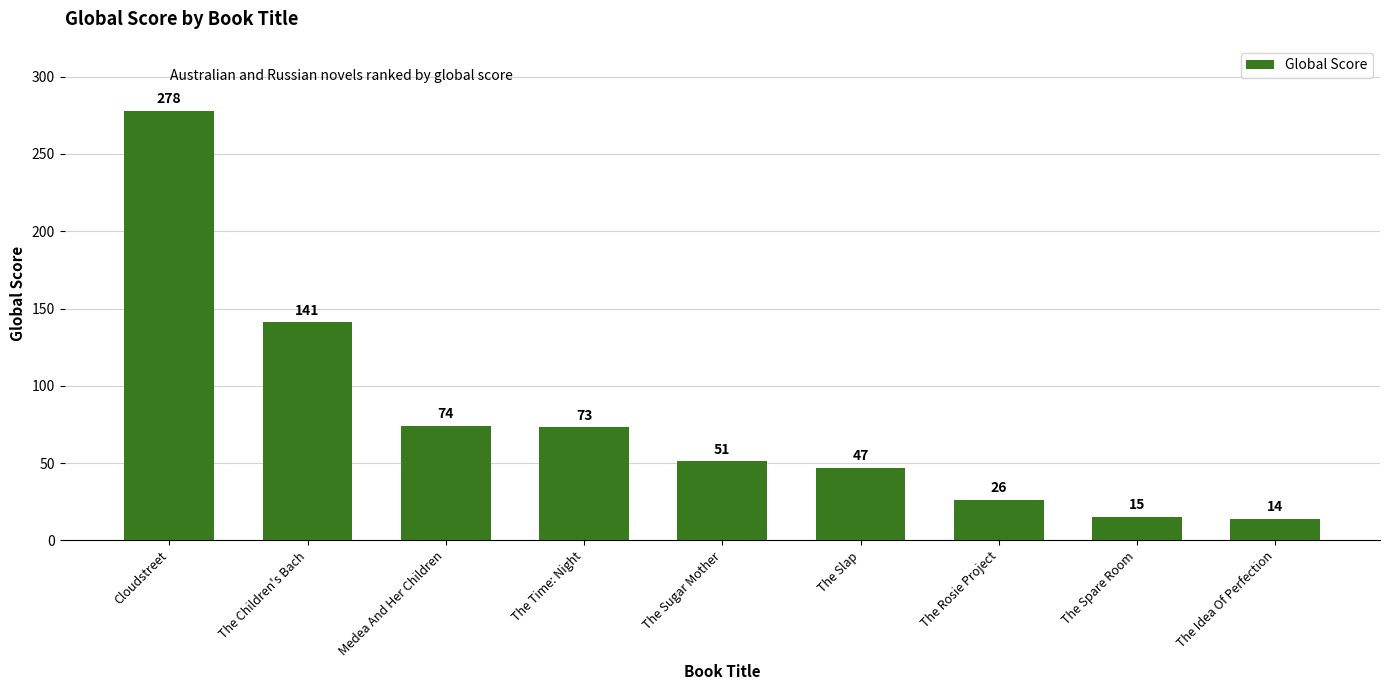

What is the difference between the values at Medea And Her Children and The Children's Bach?

67